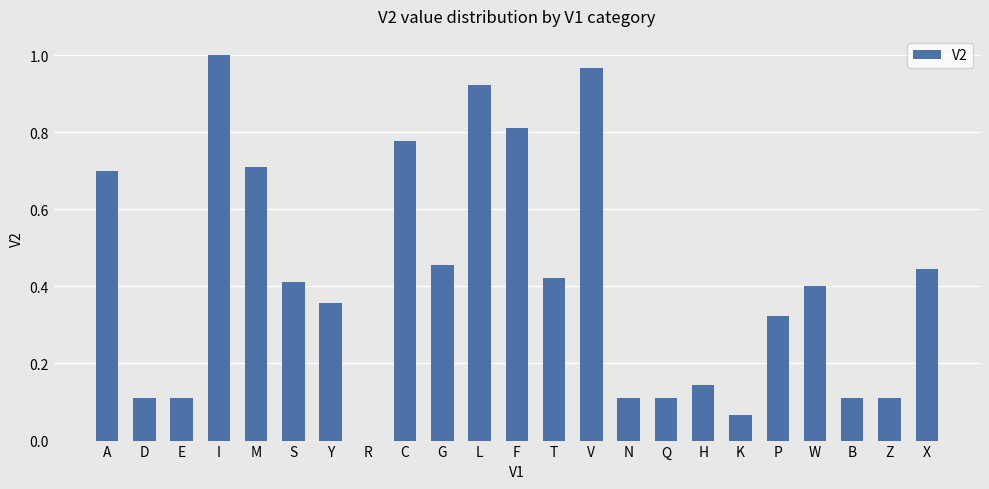

What is the sum of all values?

9.6